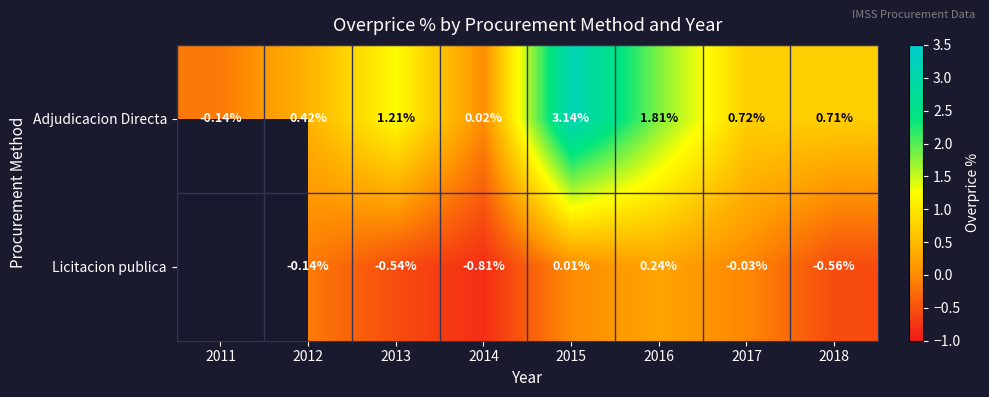

How many negative values does the Adjudicacion Directa series have?

1